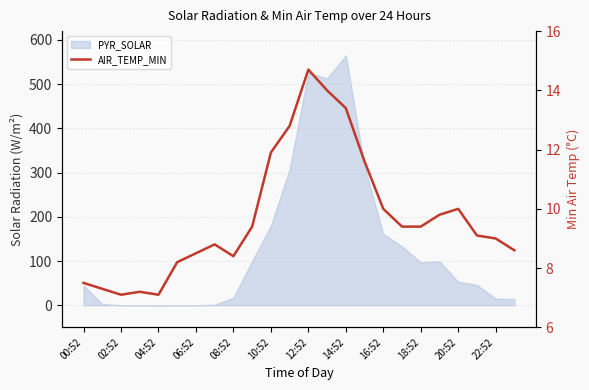

How many interior local valleys (lower than both neighbors) does the data have?

3